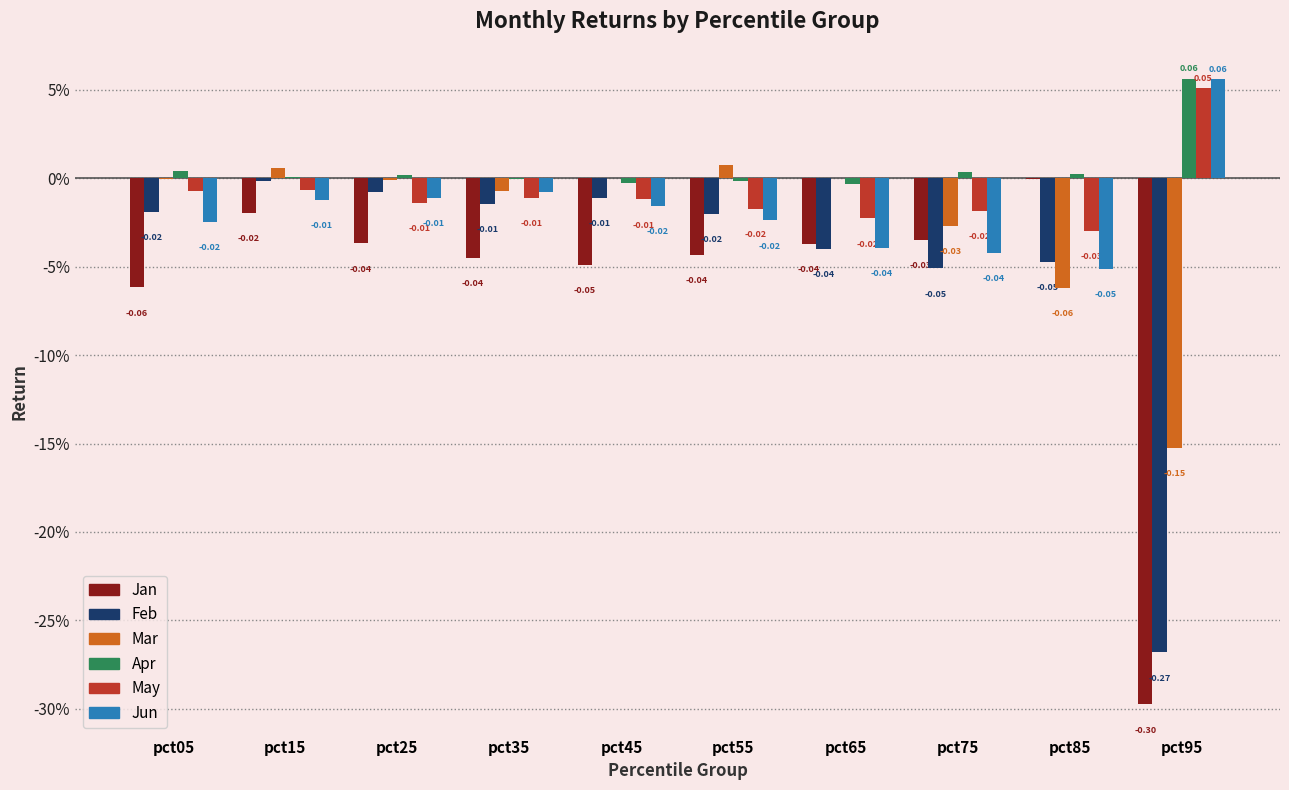

What are all the series names shown in the legend?

Jan, Feb, Mar, Apr, May, Jun